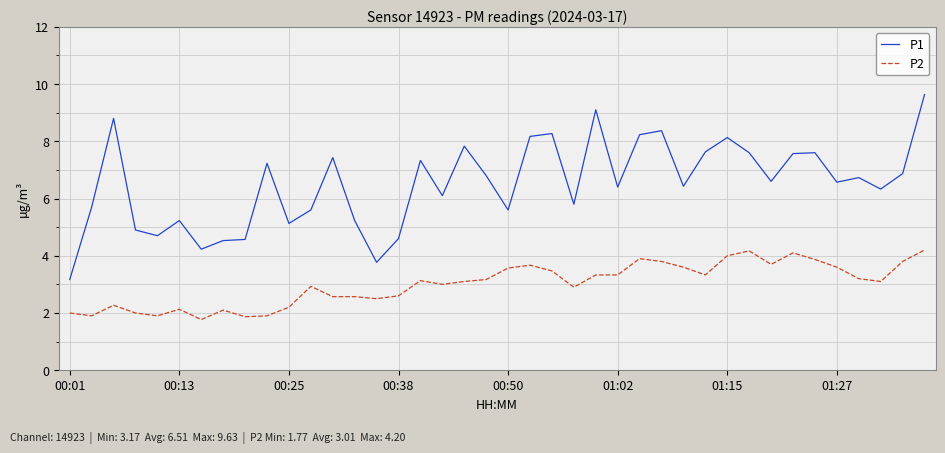

True or false: P1 and P2 cross at least once.

False